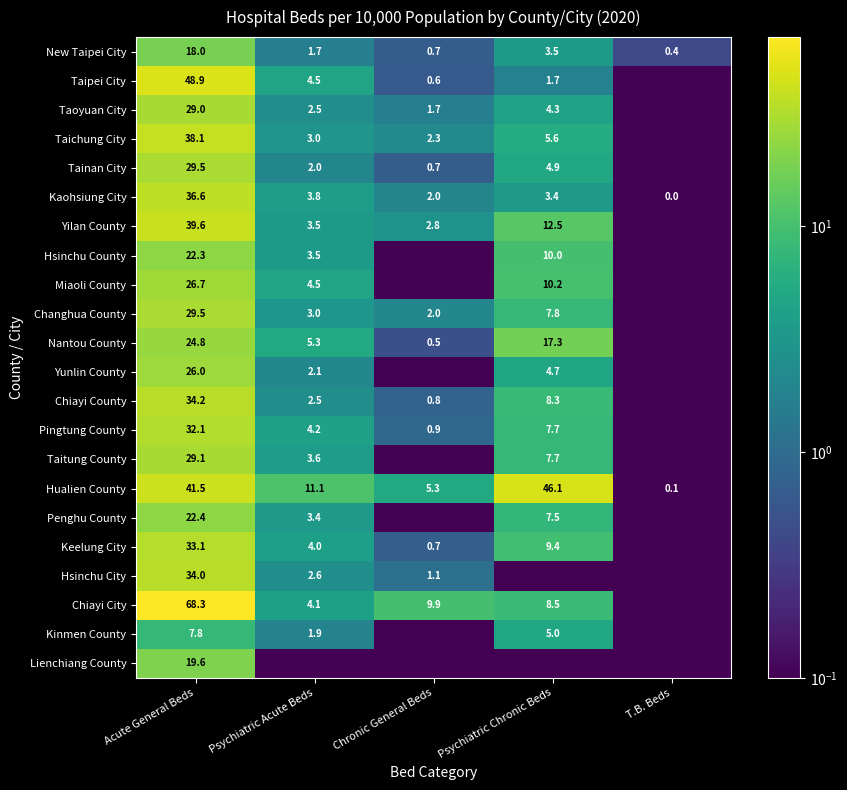

Between Acute General Beds and Chronic General Beds, which is larger?

Acute General Beds